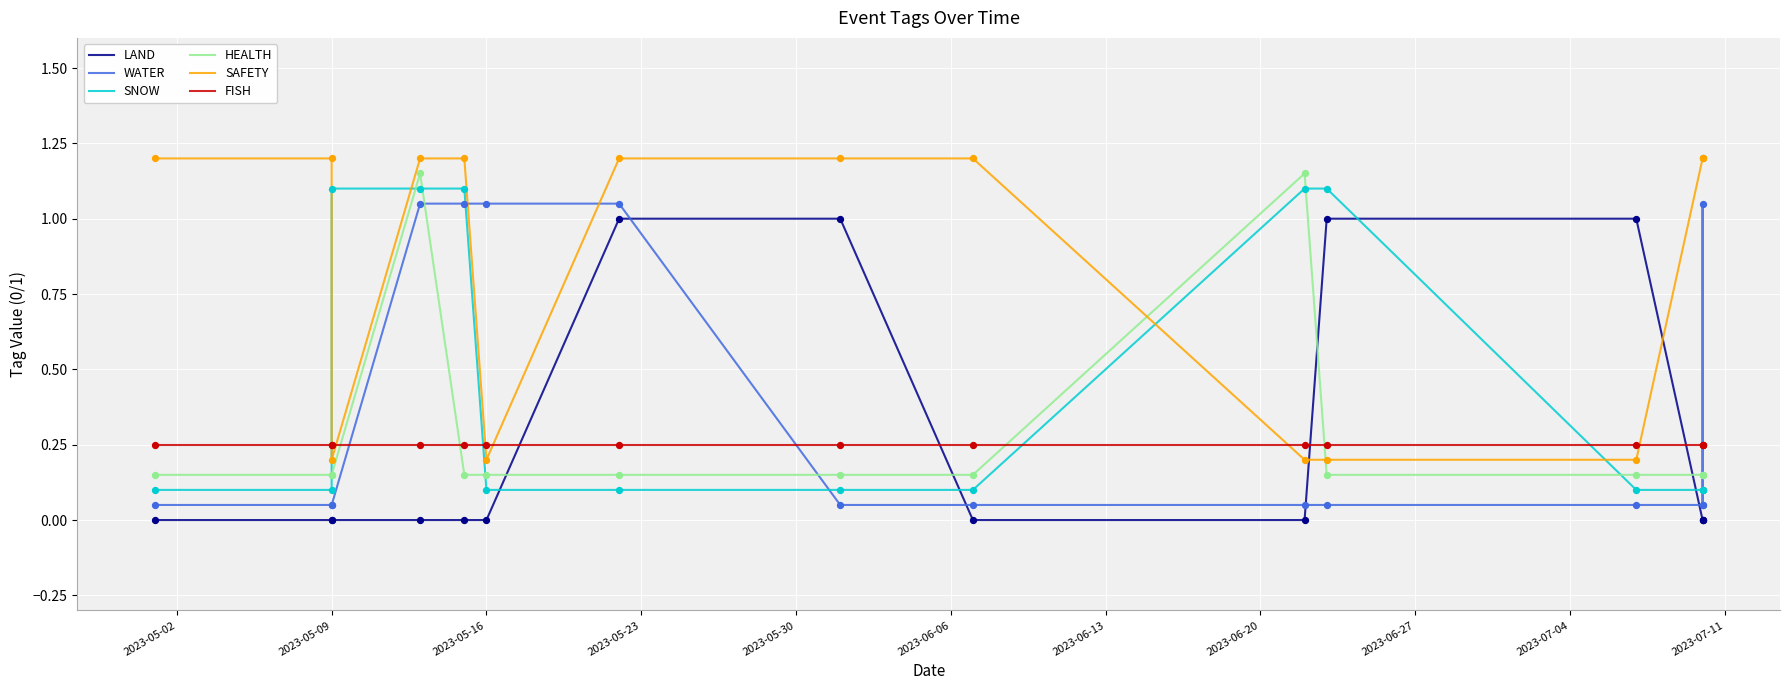

What are all the series names shown in the legend?

LAND, WATER, SNOW, HEALTH, SAFETY, FISH